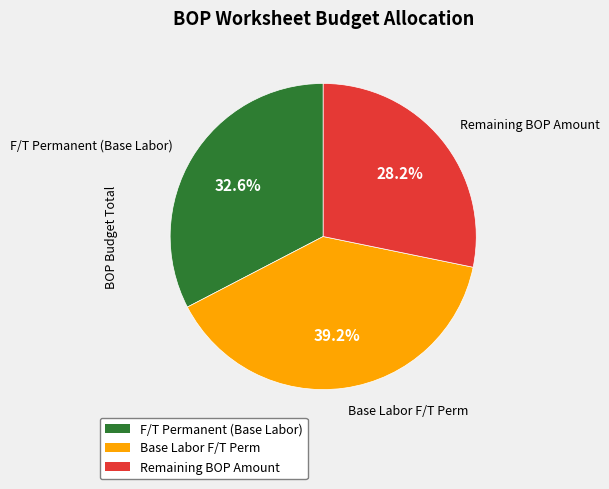

How many slices are in this pie chart?

3